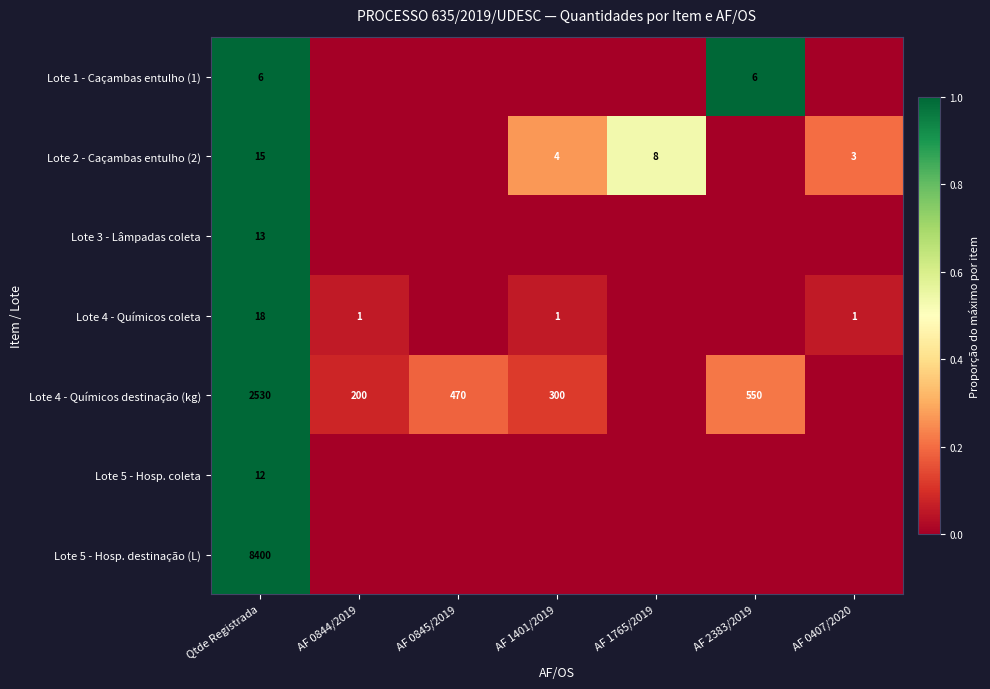

Count the number of categories in the chart.

7